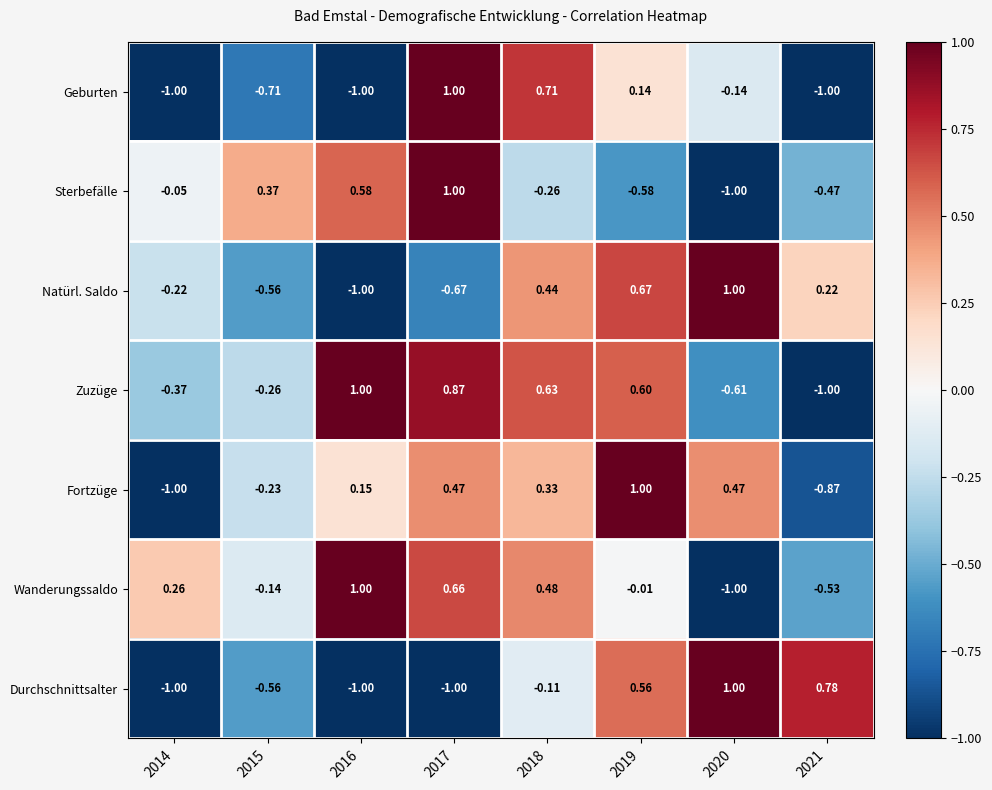

Is the value of Durchschnittsalter at 2019 greater than the value of Geburten at 2015?

Yes